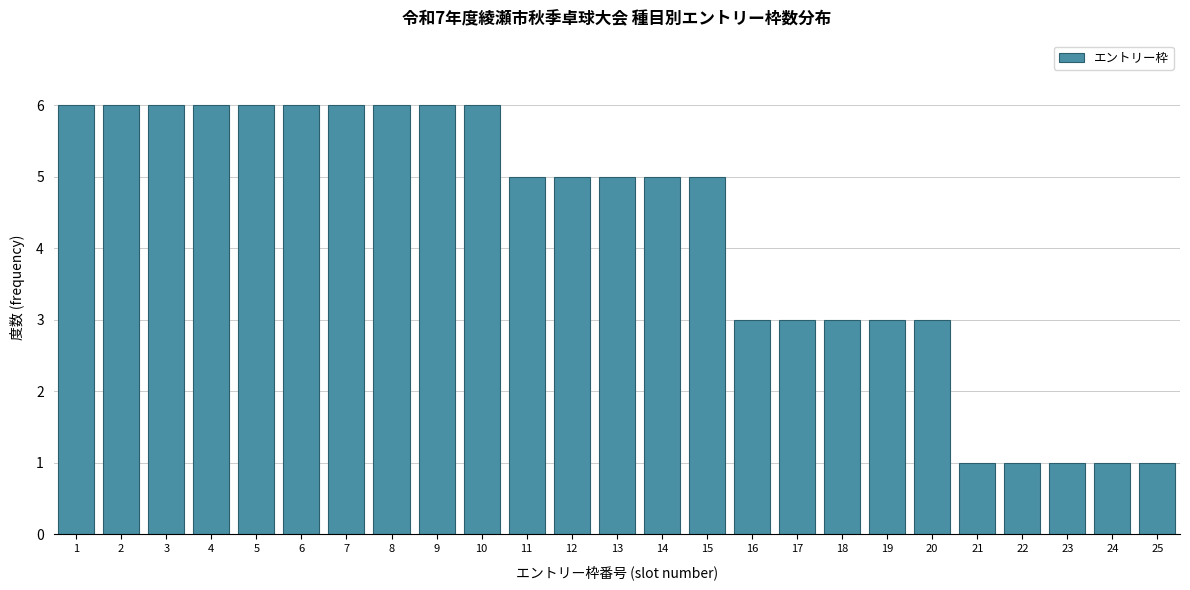

Reading left to right, what are all the values shown in this chart?

1=6	2=6	3=6	4=6	5=6	6=6	7=6	8=6	9=6	10=6	11=5	12=5	13=5	14=5	15=5	16=3	17=3	18=3	19=3	20=3	21=1	22=1	23=1	24=1	25=1